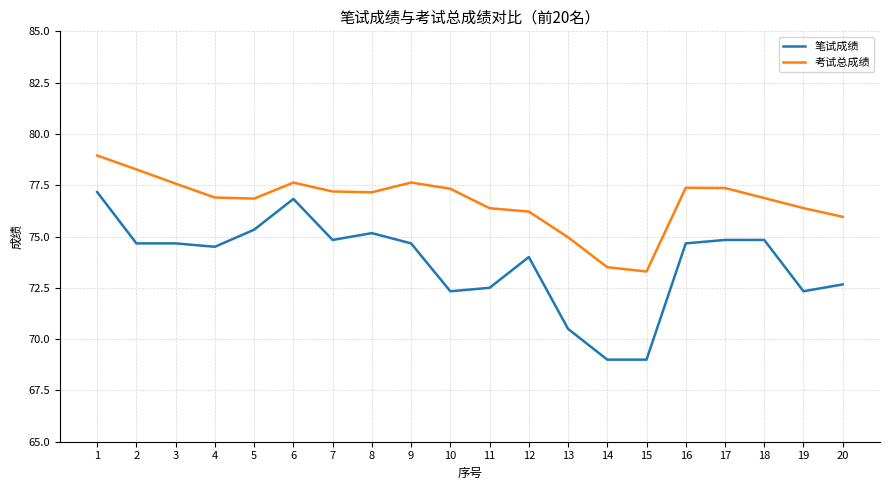

At which label is 考试总成绩 closest to 76?

20